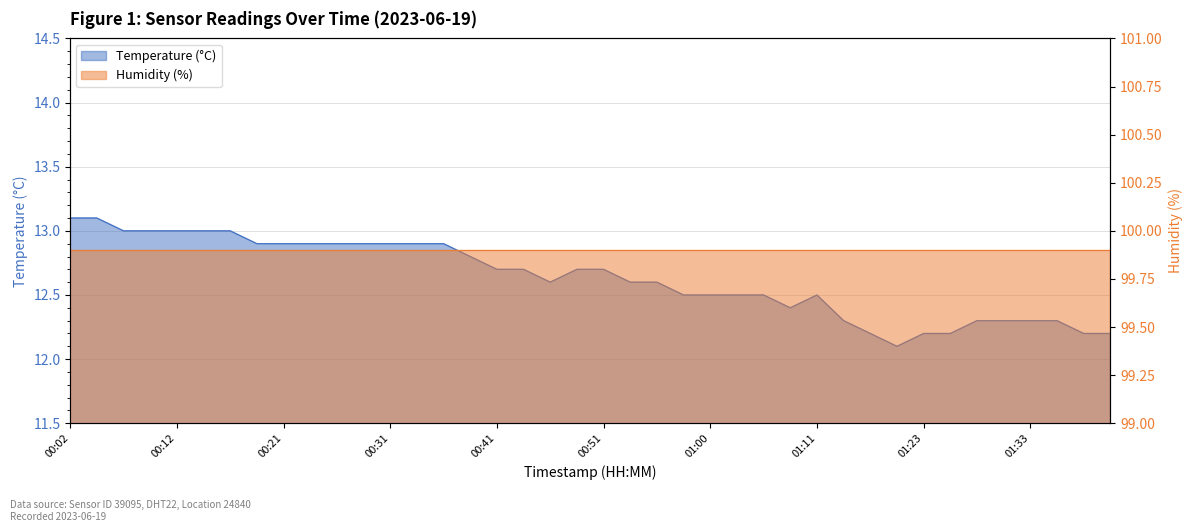

Reading left to right, list all the values displayed in this chart.

00:02=13.1	00:04=13.1	00:07=13.0	00:09=13.0	00:12=13.0	00:14=13.0	00:16=13.0	00:19=12.9	00:21=12.9	00:24=12.9	00:26=12.9	00:29=12.9	00:31=12.9	00:33=12.9	00:36=12.9	00:38=12.8	00:41=12.7	00:43=12.7	00:46=12.6	00:48=12.7	00:51=12.7	00:53=12.6	00:55=12.6	00:58=12.5	01:00=12.5	01:03=12.5	01:05=12.5	01:08=12.4	01:11=12.5	01:16=12.3	01:18=12.2	01:21=12.1	01:23=12.2	01:26=12.2	01:28=12.3	01:31=12.3	01:33=12.3	01:36=12.3	01:38=12.2	01:41=12.2